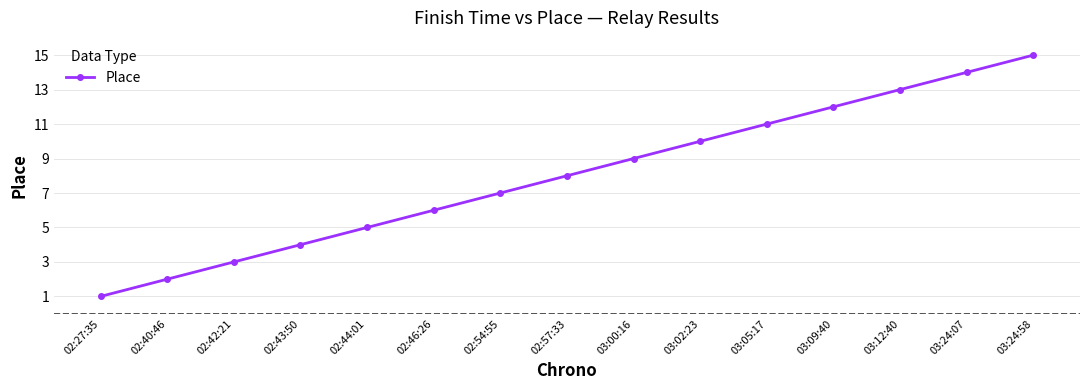

Is this an area chart (filled region under the line)?

No